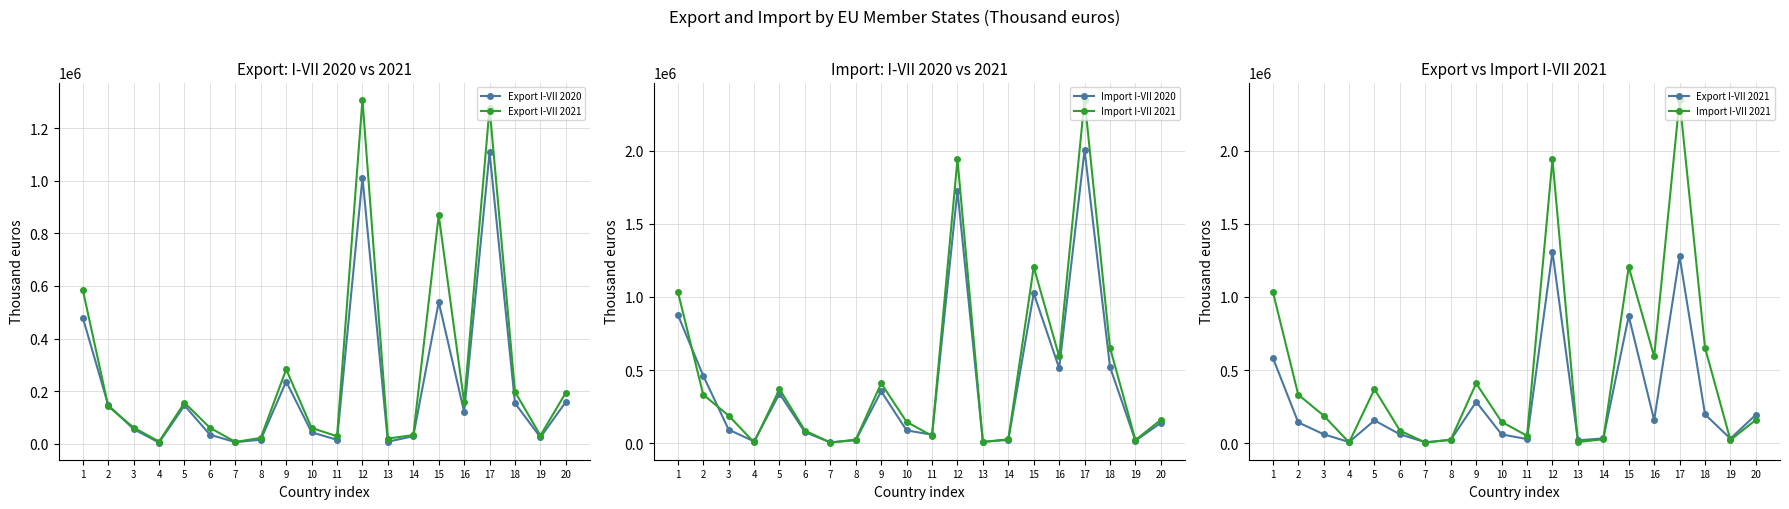

Is the value of Export I-VII 2021 at 19 greater than the value of Import I-VII 2021 at 7?

Yes